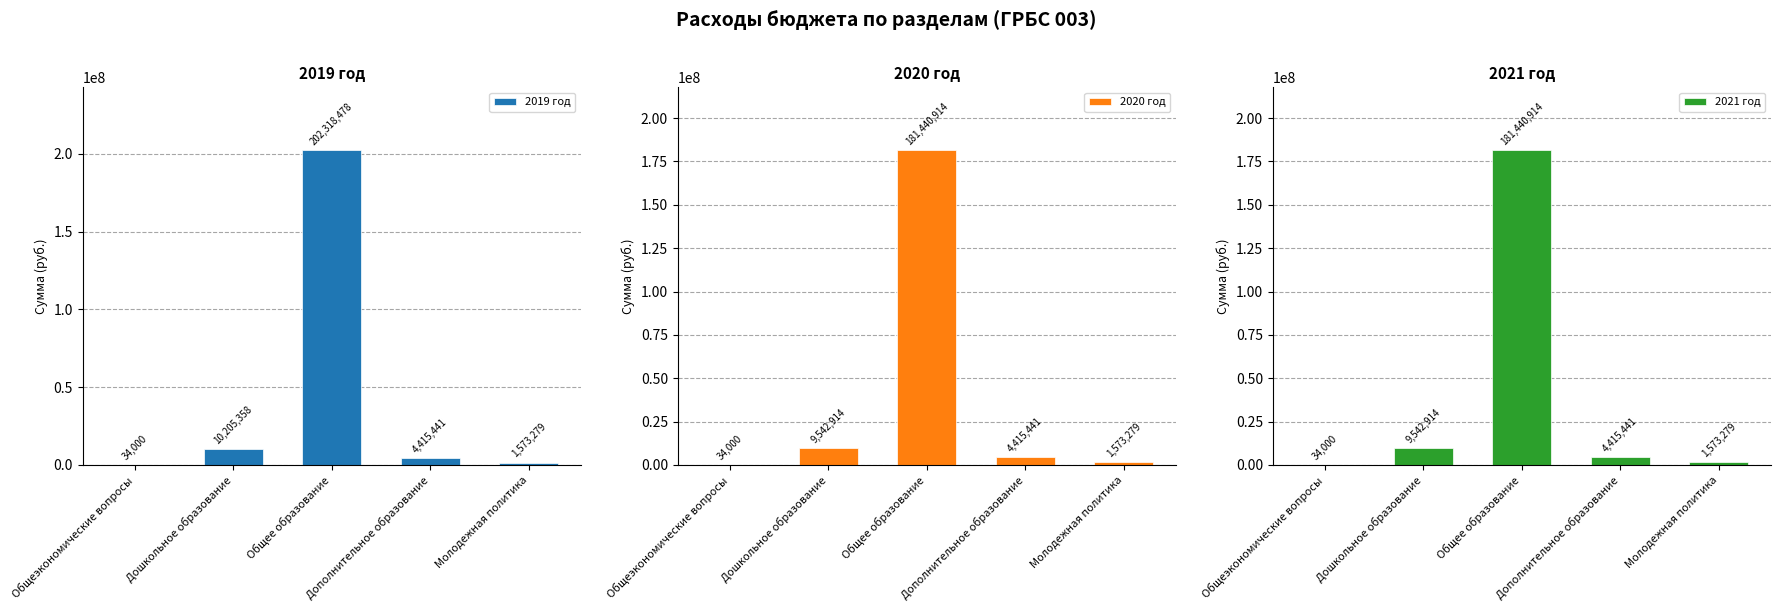

True or false: 2020 год has a value of 1573279 at Молодежная политика.

True